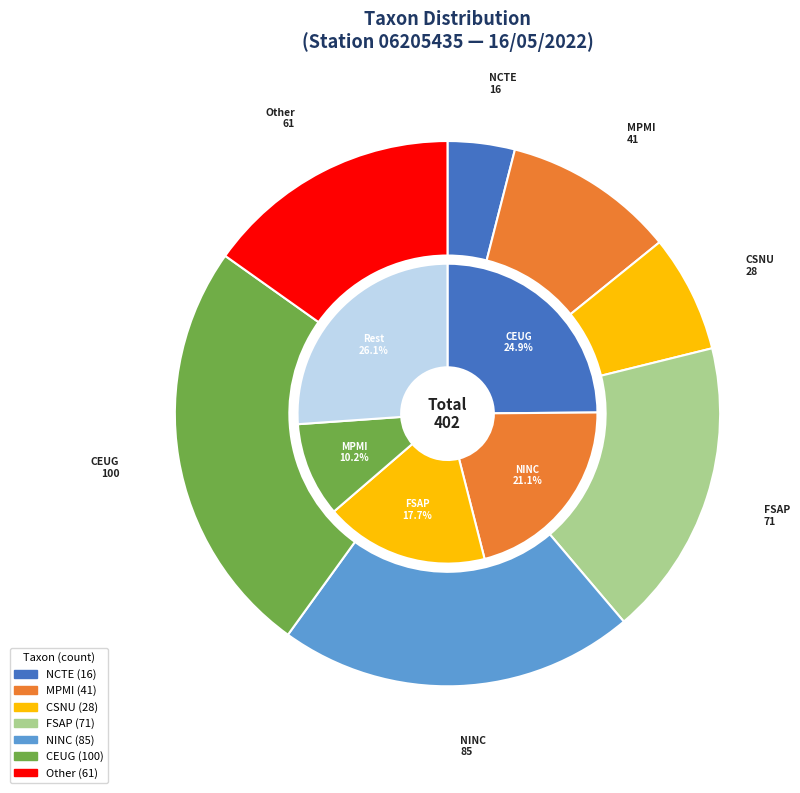

Does ADMM account for over 50% of the chart?

No